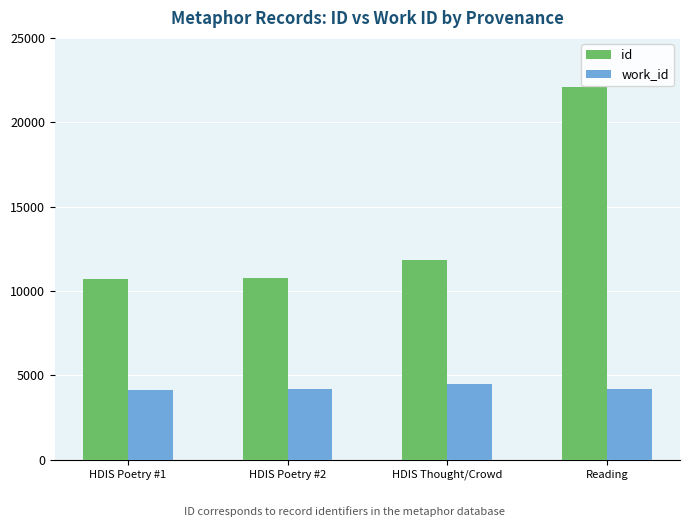

How many data points in id are less than 11822?

2